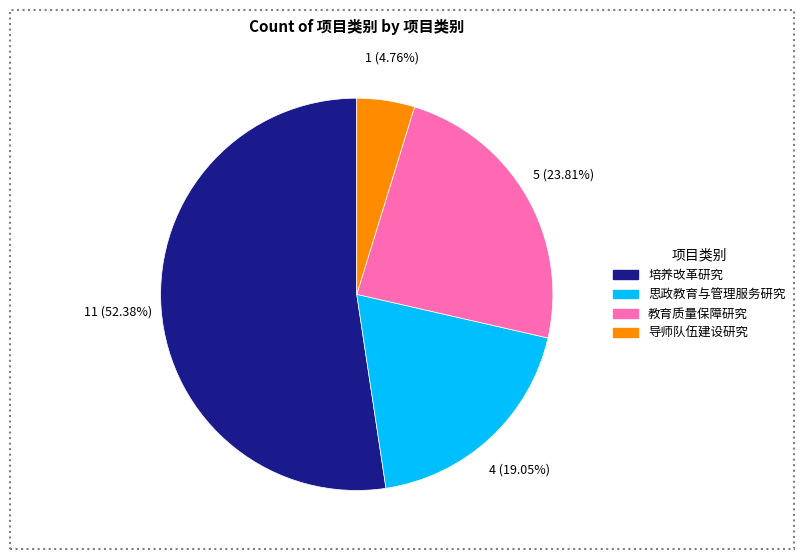

To the nearest percent, what portion does 培养改革研究 represent?

52%